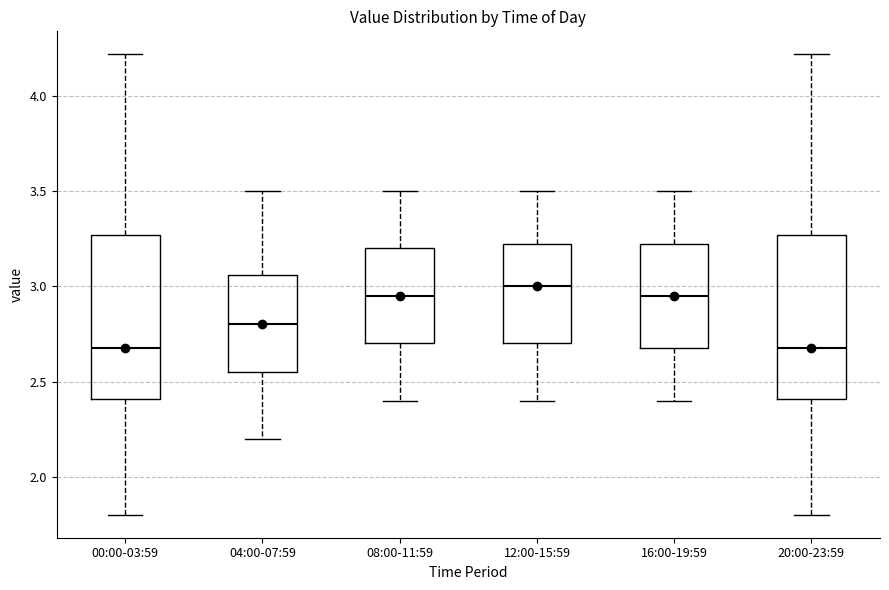

Where does the upper whisker of the box for 00:00-03:59 end on the y-axis? The values are not printed on the chart, so give them approximately, as read against the axis.

4.20